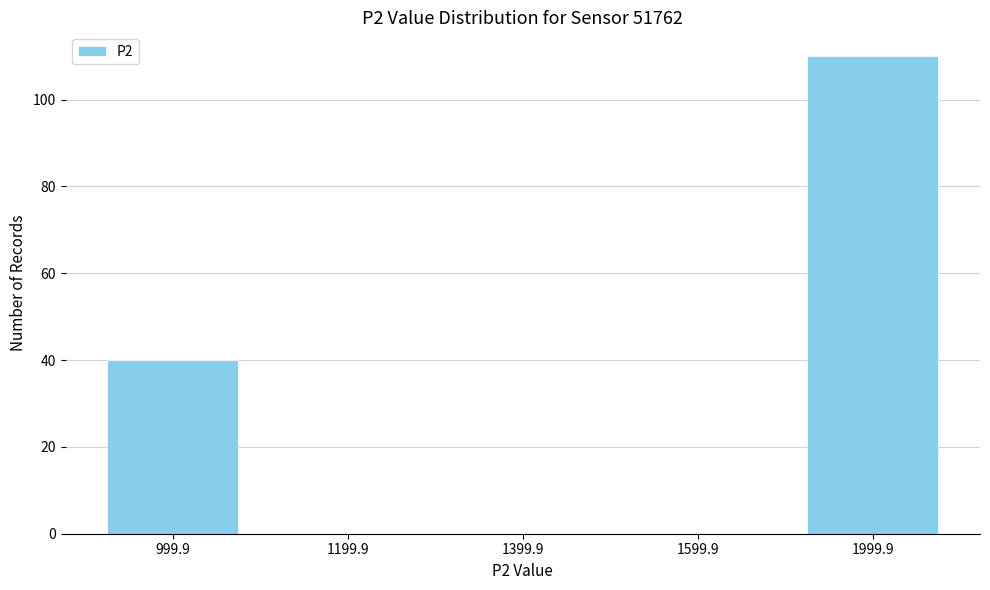

Reading left to right, transcribe all the data shown in this chart.

999.9=40	1199.9=0	1399.9=0	1599.9=0	1999.9=110